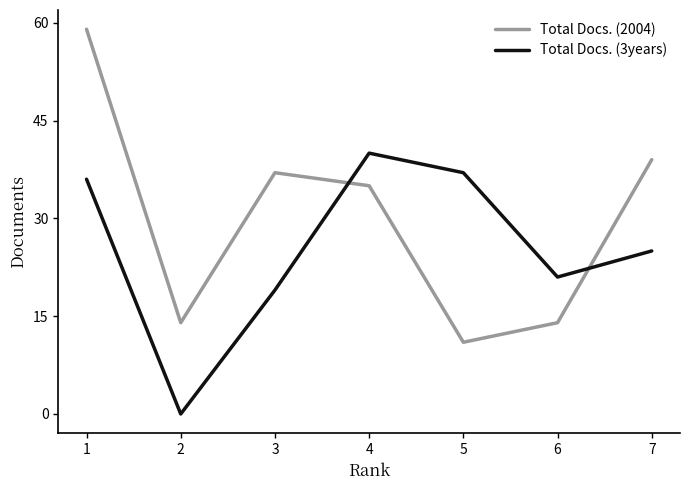

What is the sum of the Total Docs. (3years) values at 7 and 4?

65